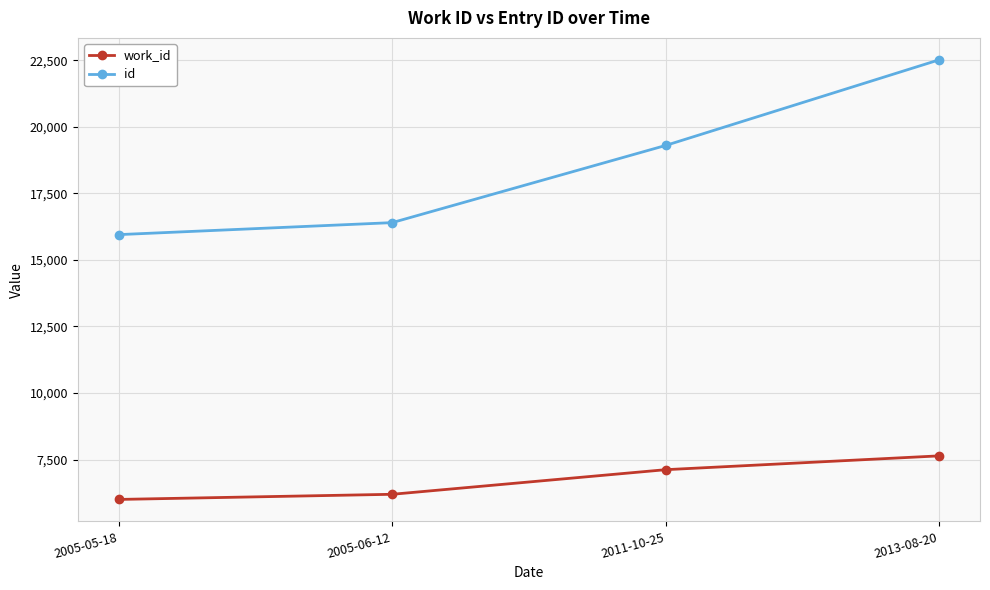

At which label is id closest to 19230?

2011-10-25